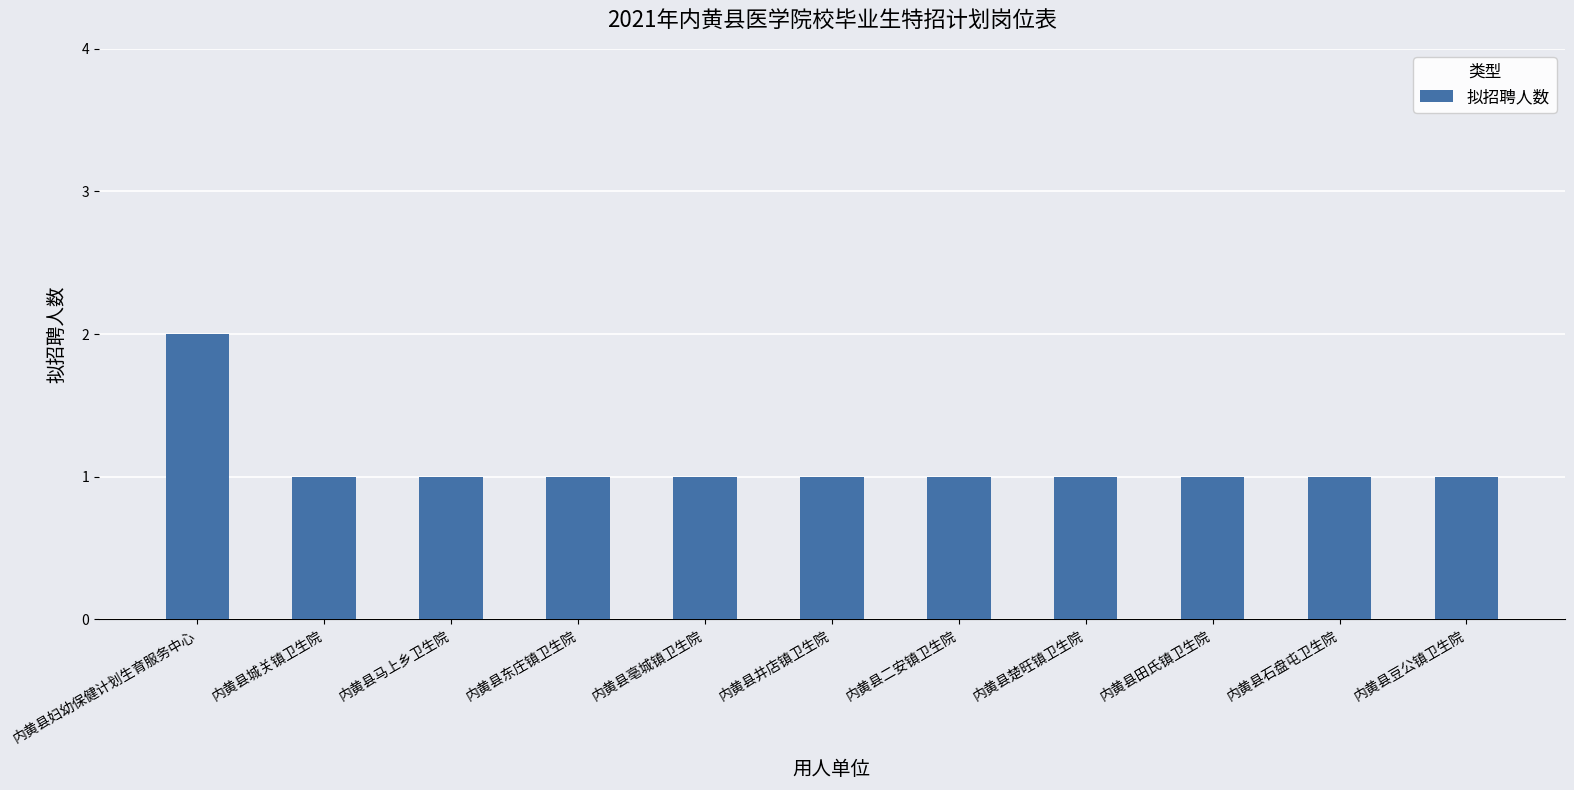

The chart shows a value of 1 at 内黄县城关镇卫生院. True or false?

True